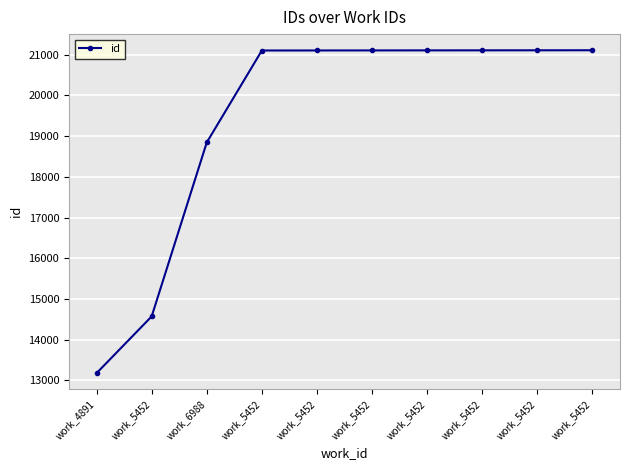

What is the smallest value displayed?

13180